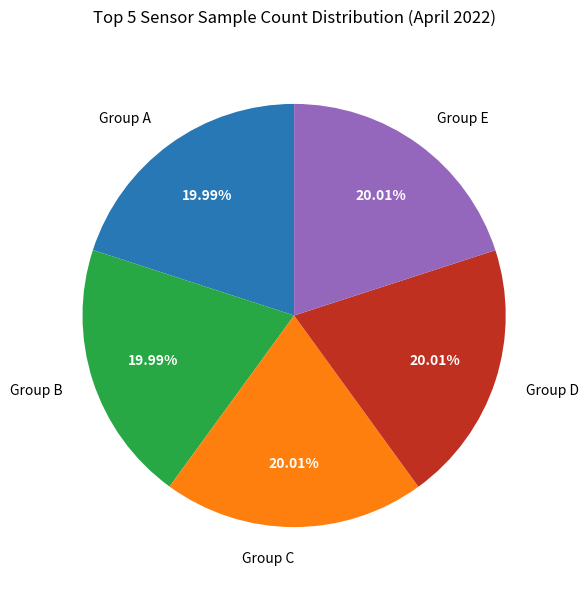

Count the number of slices in the pie.

5